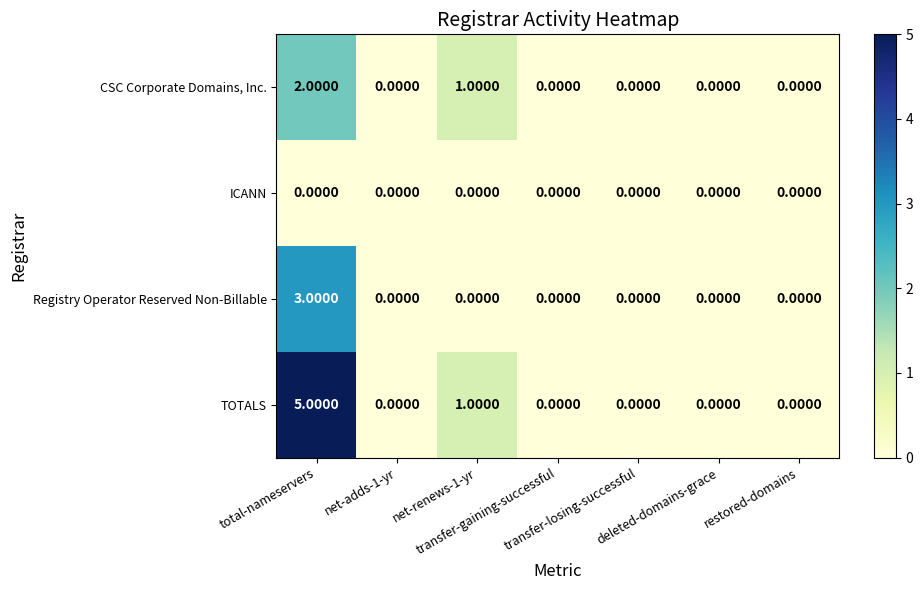

Rank the series by their maximum value, from lowest to highest.

ICANN, CSC Corporate Domains, Inc., Registry Operator Reserved Non-Billable, TOTALS